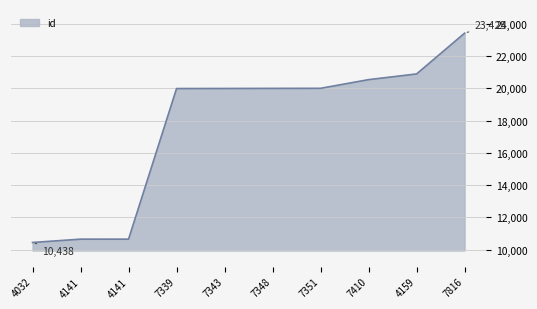

True or false: there are more than 0 points higher than both neighbors.

False